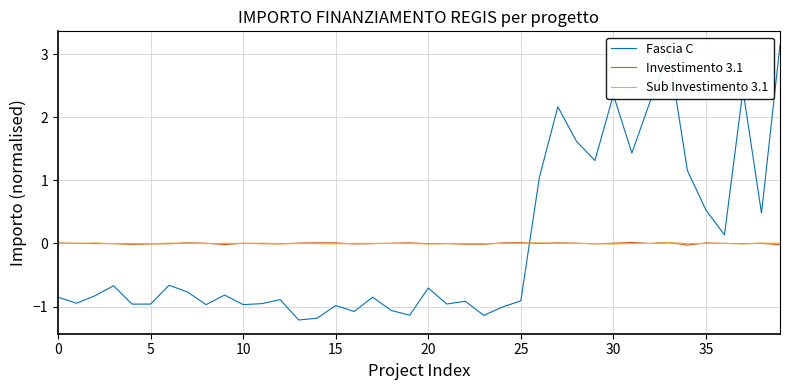

Which series has the widest spread of values?

Fascia C